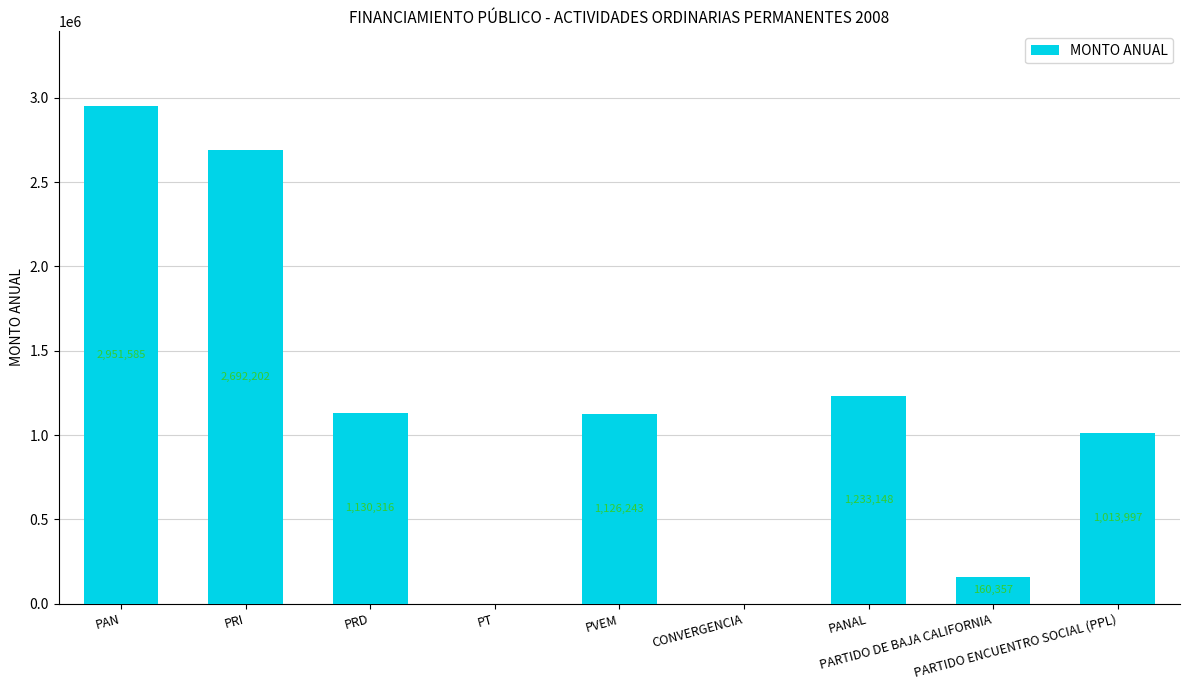

What is the difference between the second highest and minimum values?

2692202.0